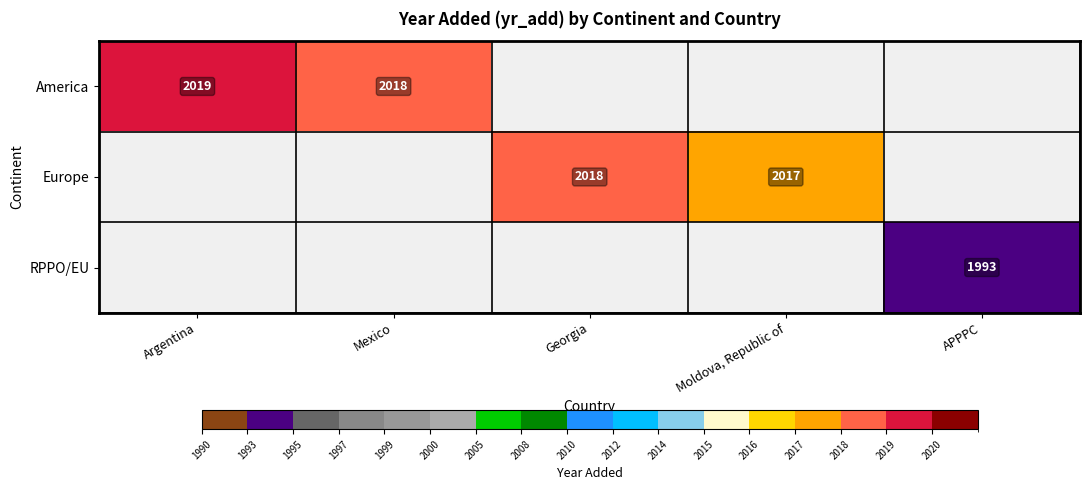

The America series shows 2018 at Mexico. True or false?

True